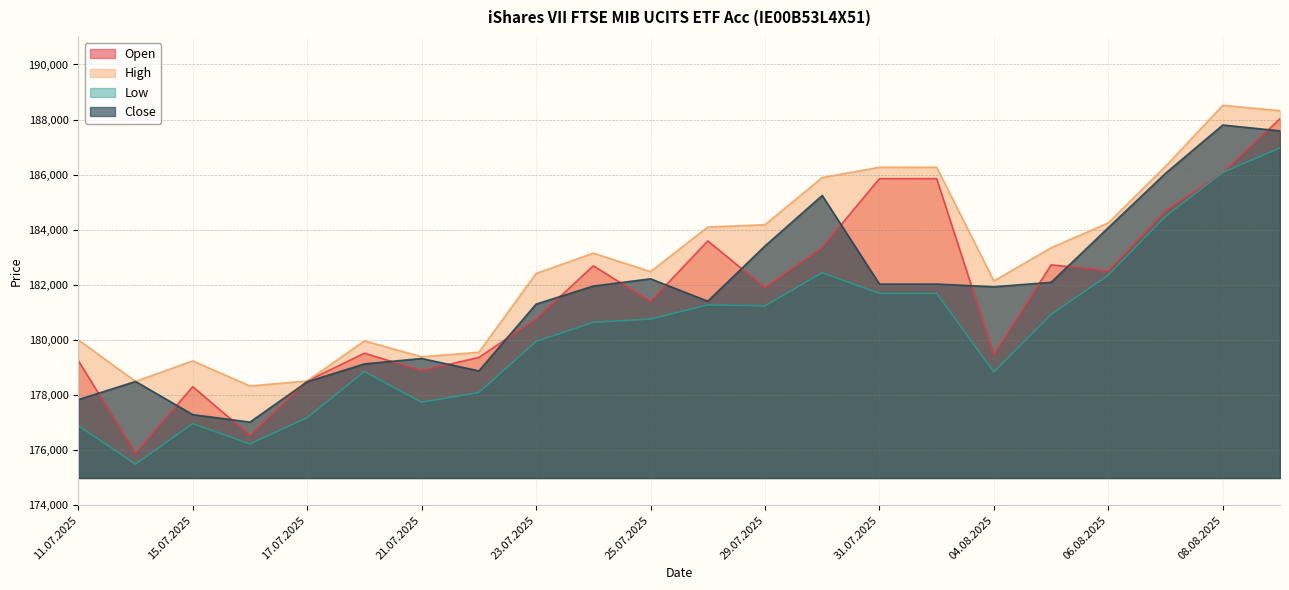

Which series has the largest total across all categories?

High